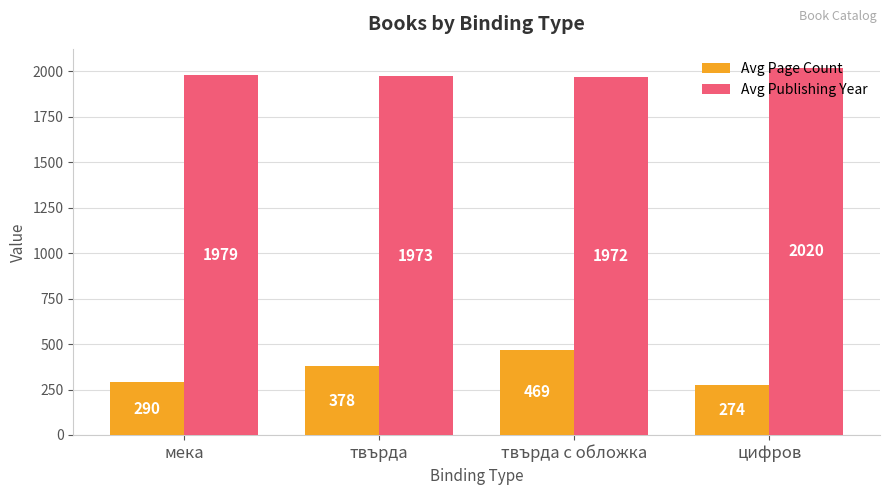

True or false: Avg Publishing Year has a value of 434 at твърда с обложка.

False